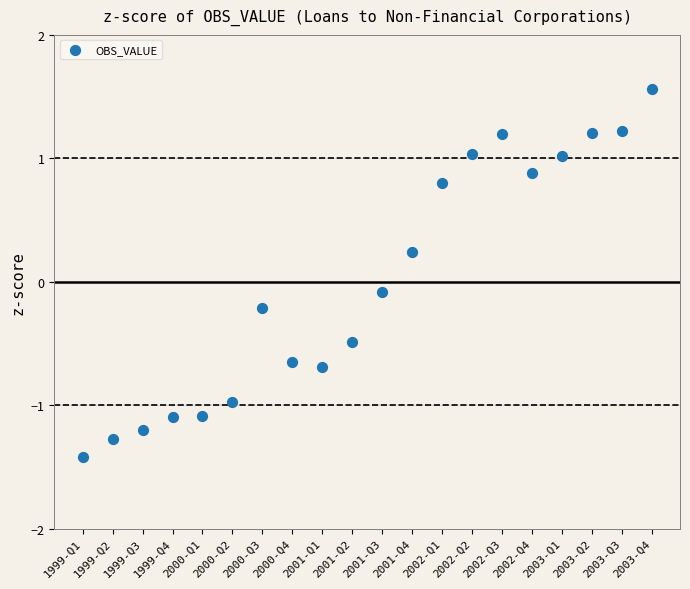

What is the range of Y values (max minus min)?

3.0